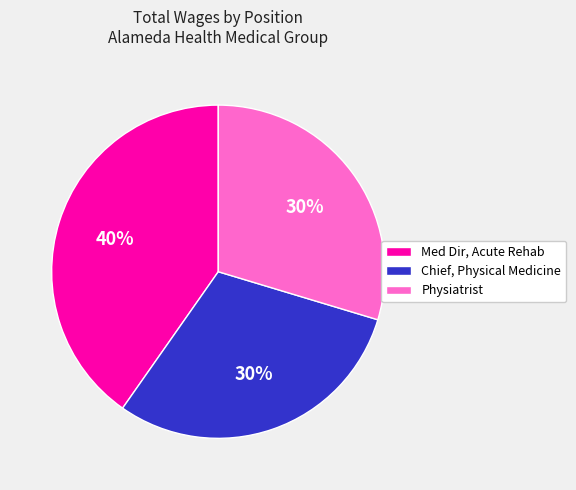

The Physiatrist slice represents 30% of the pie. True or false?

True